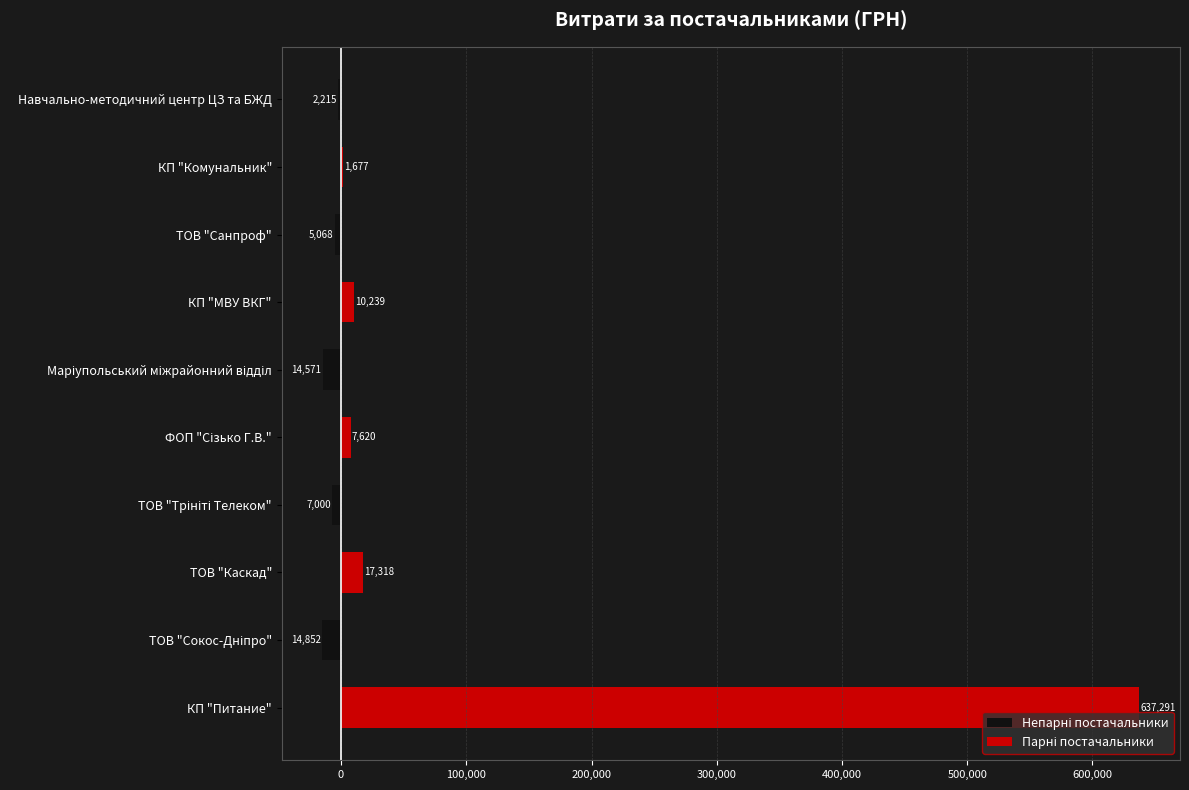

Which series has the largest total across all categories?

Парні постачальники